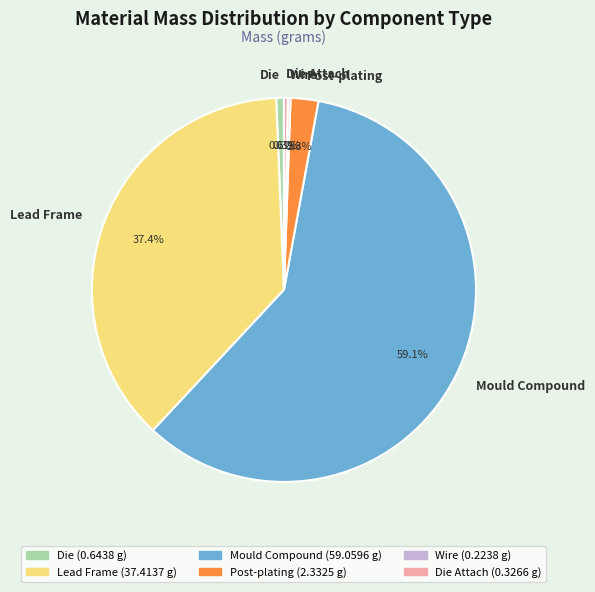

To the nearest percent, what is the difference between the largest and smallest slice percentages?

59%